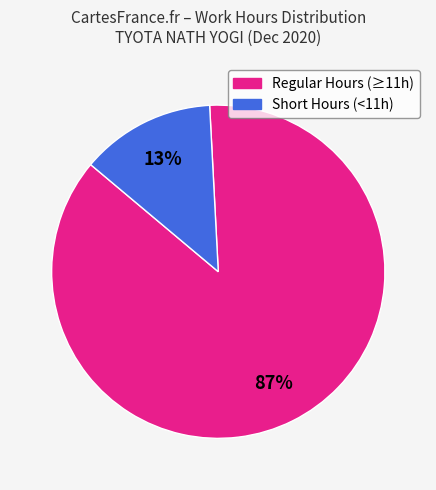

Is there a majority slice in this chart?

Yes